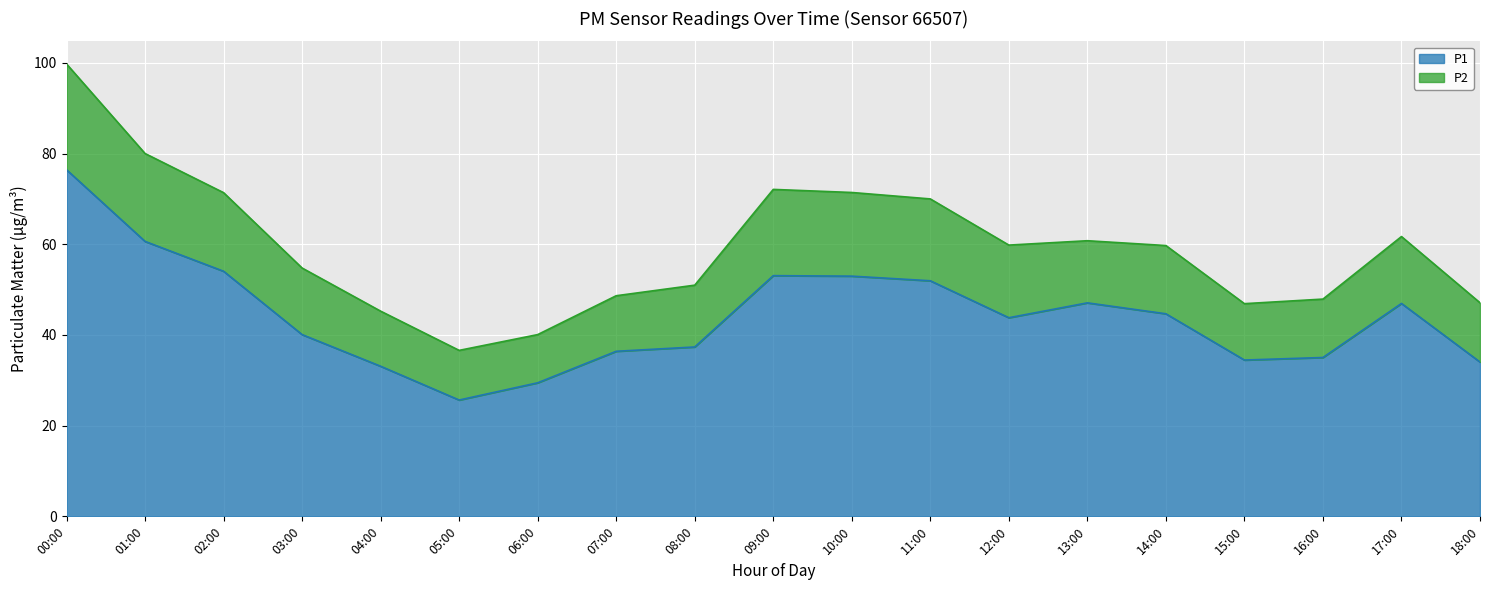

Rank the categories by value from highest to lowest.

00:00, 01:00, 02:00, 09:00, 10:00, 11:00, 13:00, 17:00, 14:00, 12:00, 03:00, 08:00, 07:00, 16:00, 15:00, 18:00, 04:00, 06:00, 05:00